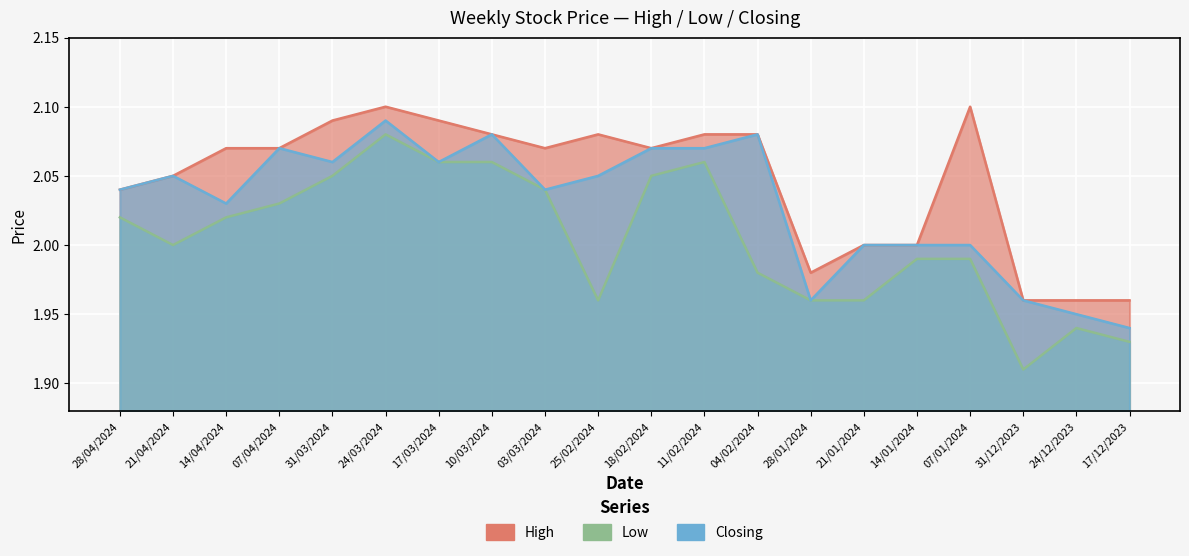

True or false: Low and High cross at least once.

False